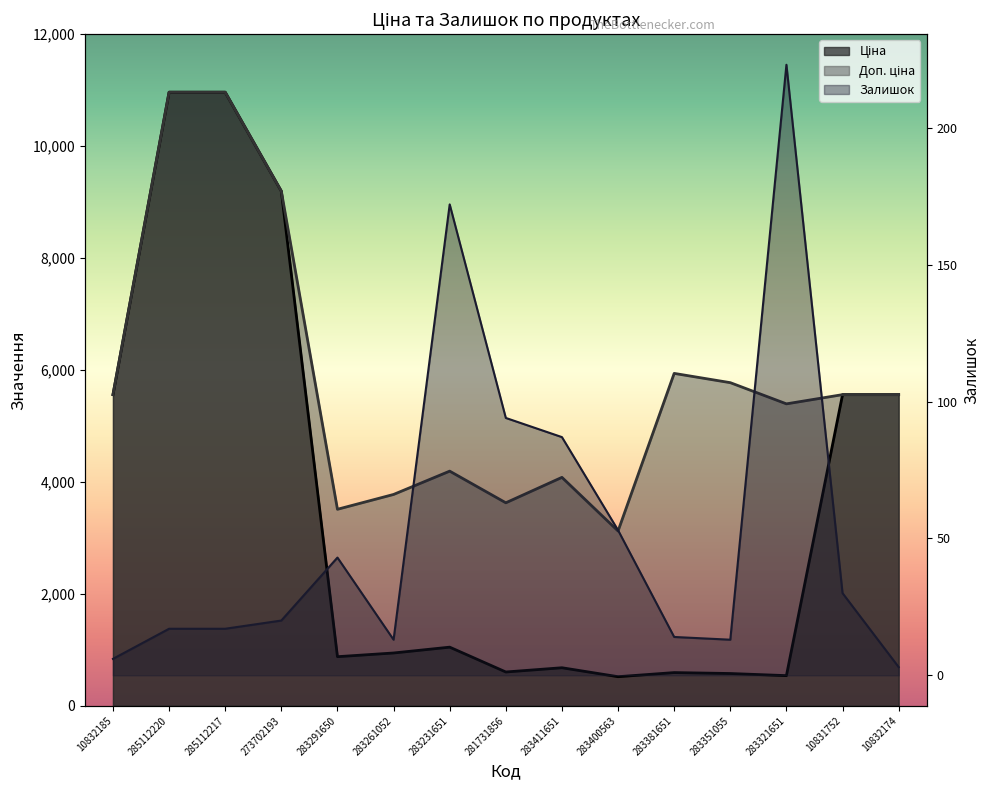

What value does the Ціна series have at 10831752?

5560.3